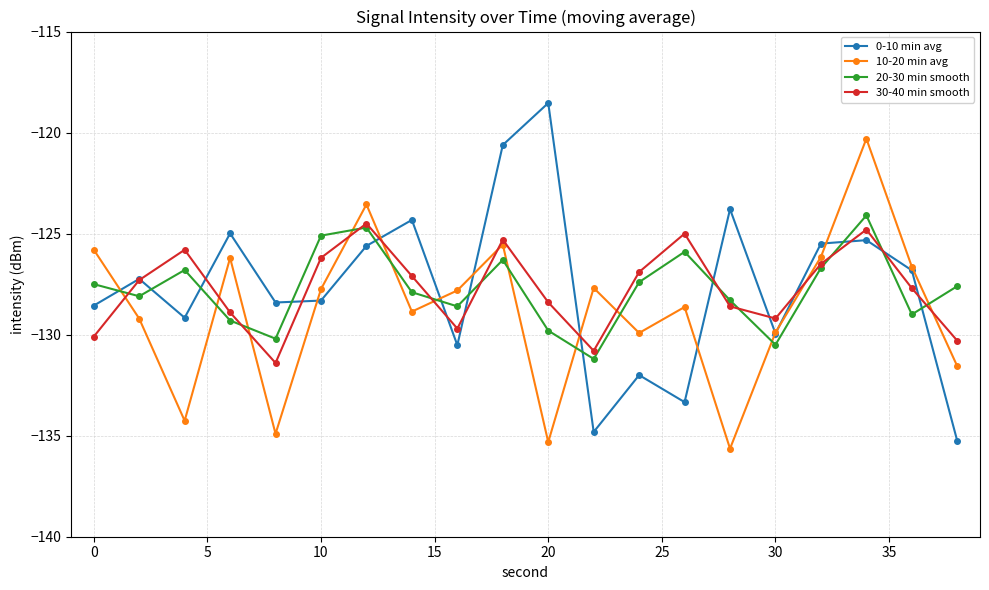

What is the difference between the maximum and minimum values in the 0-10 min avg series?

16.7